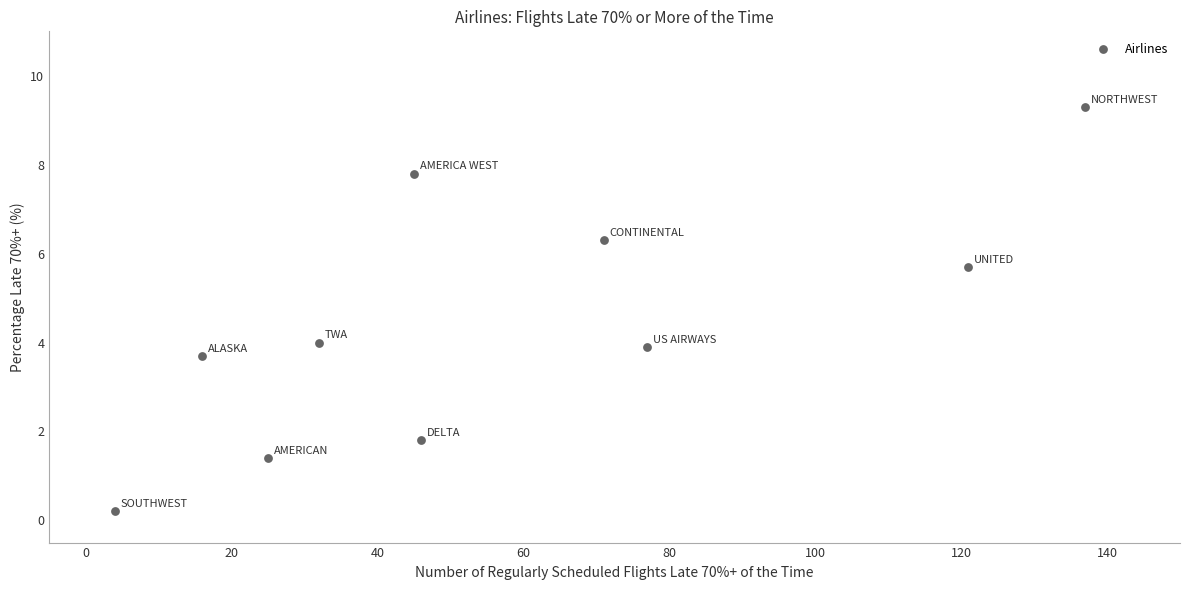

What is the range of Y values (max minus min)?

9.1